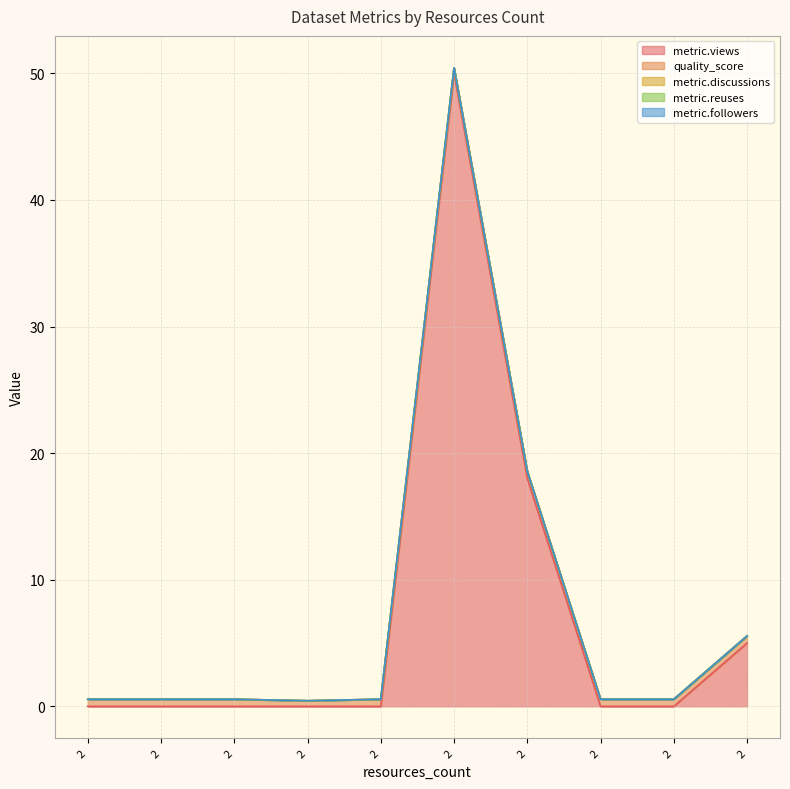

What is the difference between the maximum and minimum values in the metric.views series?

50.0